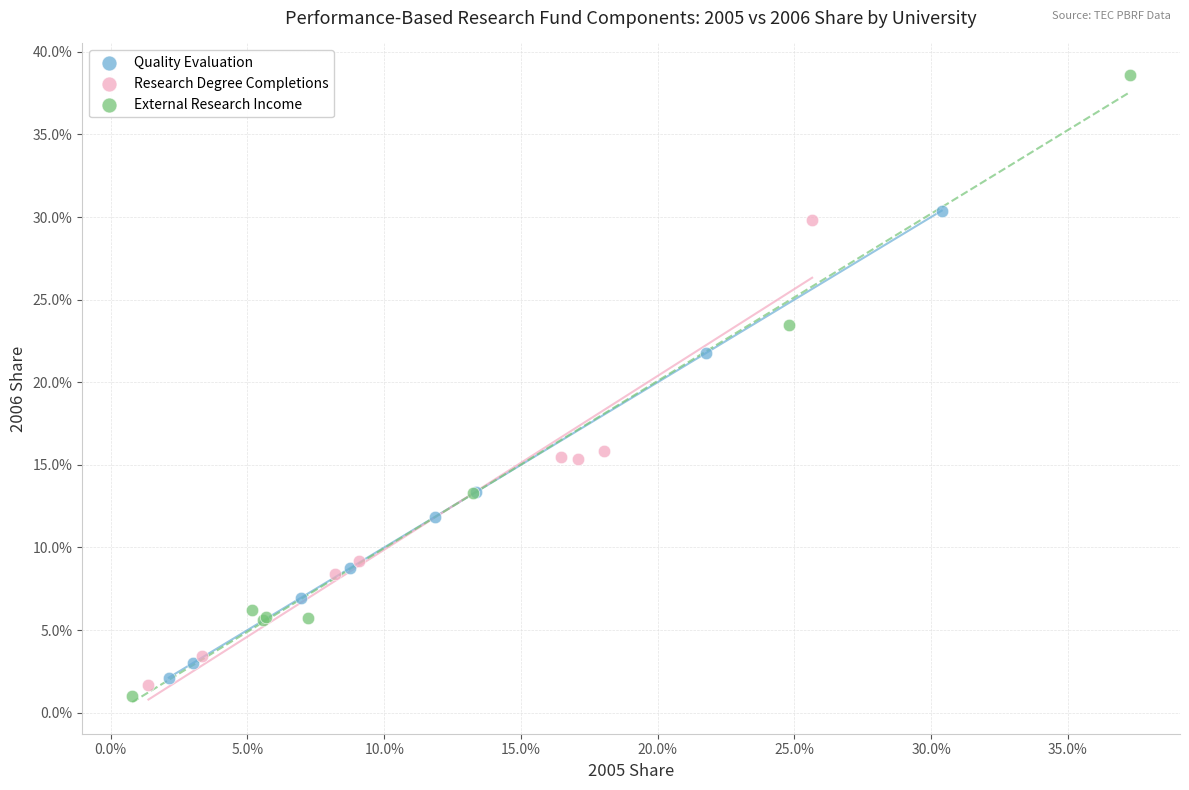

Which series has the largest Y range (max minus min)?

External Research Income